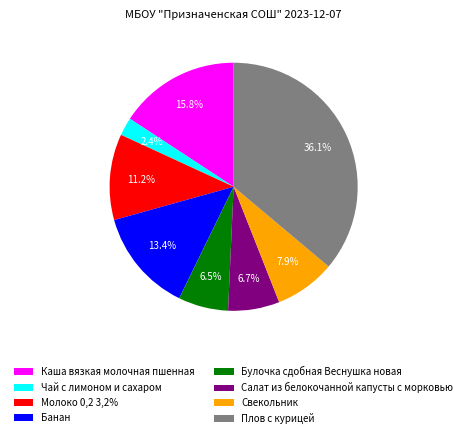

Which slice is the smallest?

Чай с лимоном и сахаром